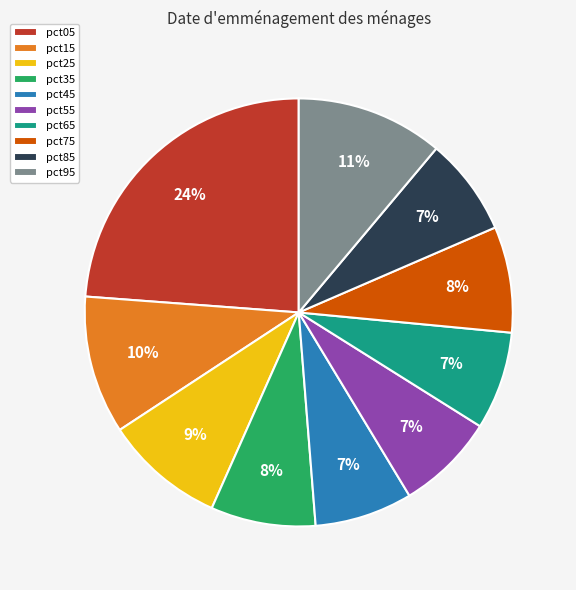

Does any single category account for the majority?

No